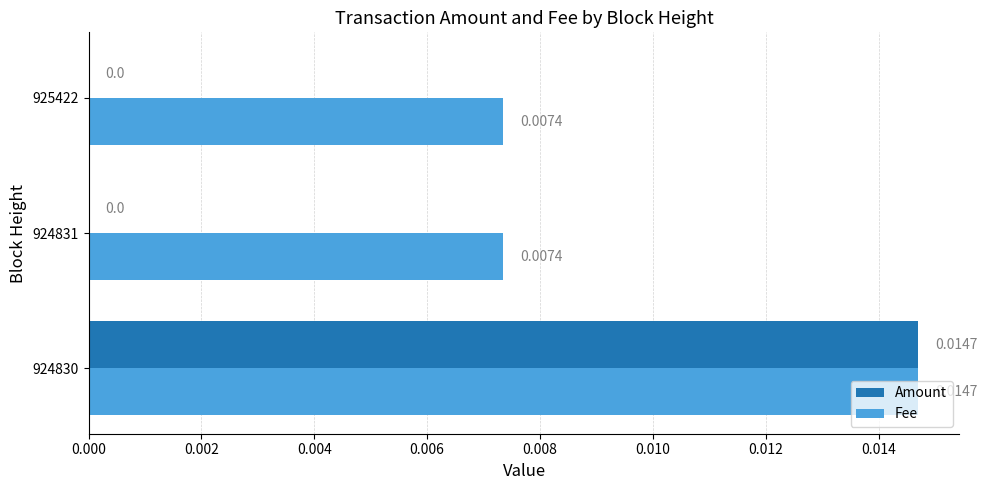

Which series has the widest spread of values?

Amount